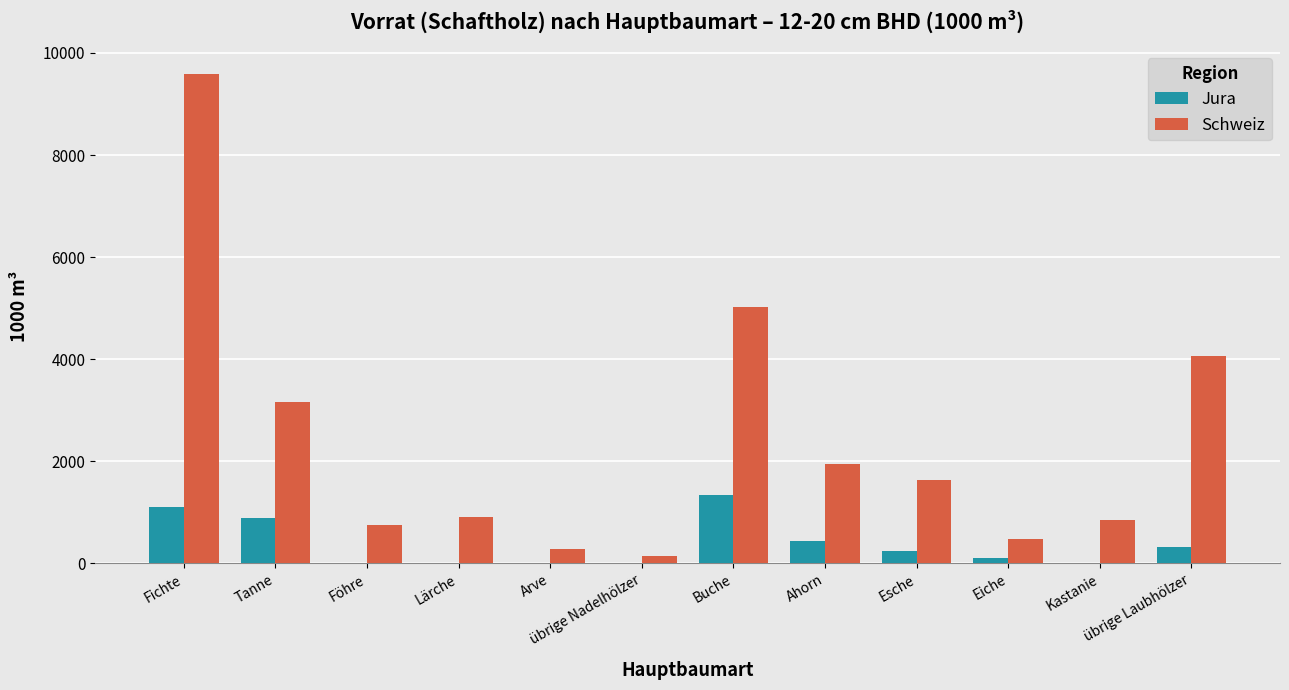

Is the value of Jura at übrige Laubhölzer greater than the value of Schweiz at Buche?

No